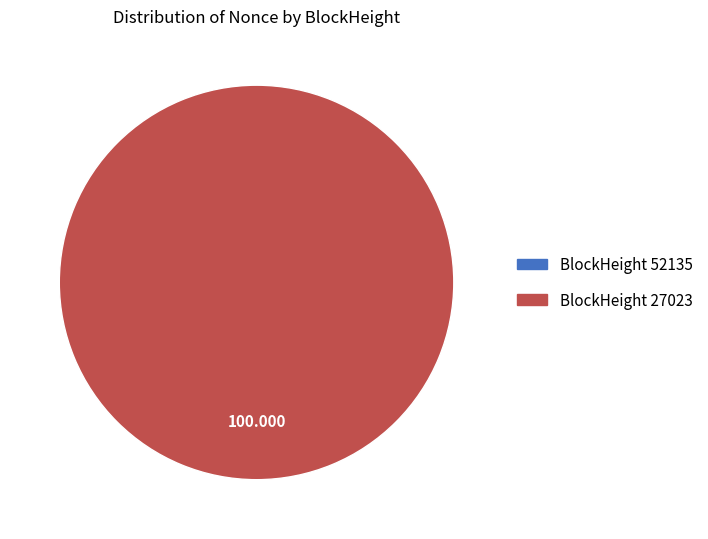

Is it true that 27023 is 100% of the pie?

True